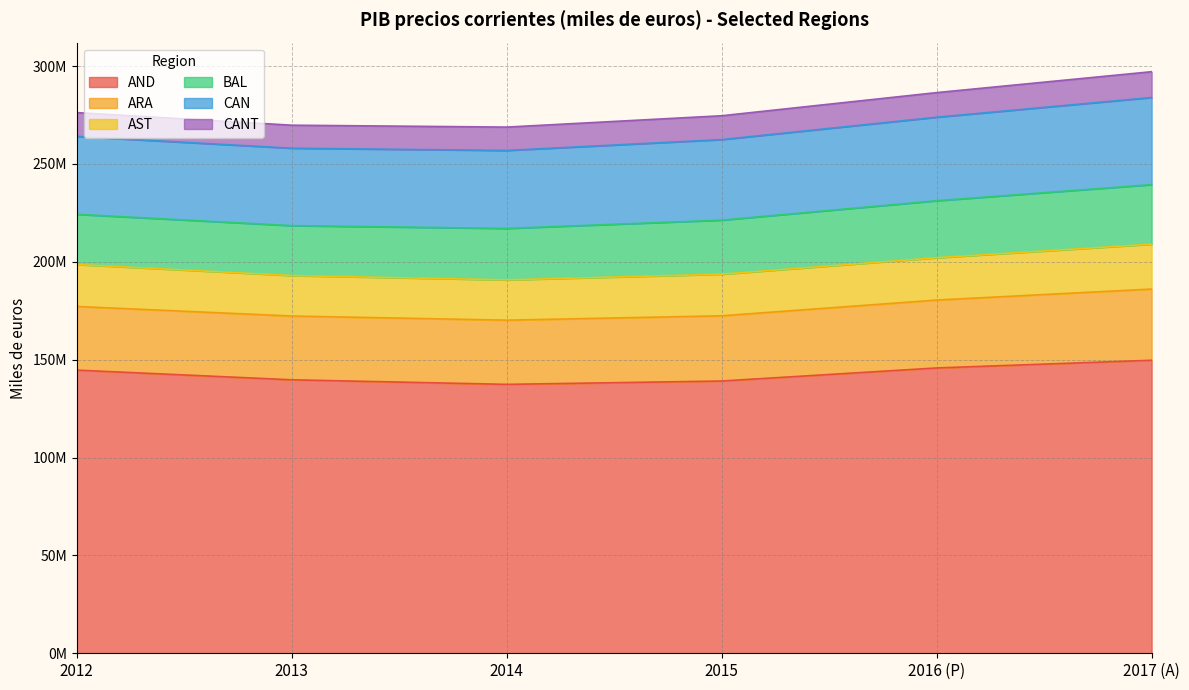

How many series are shown in this chart?

6